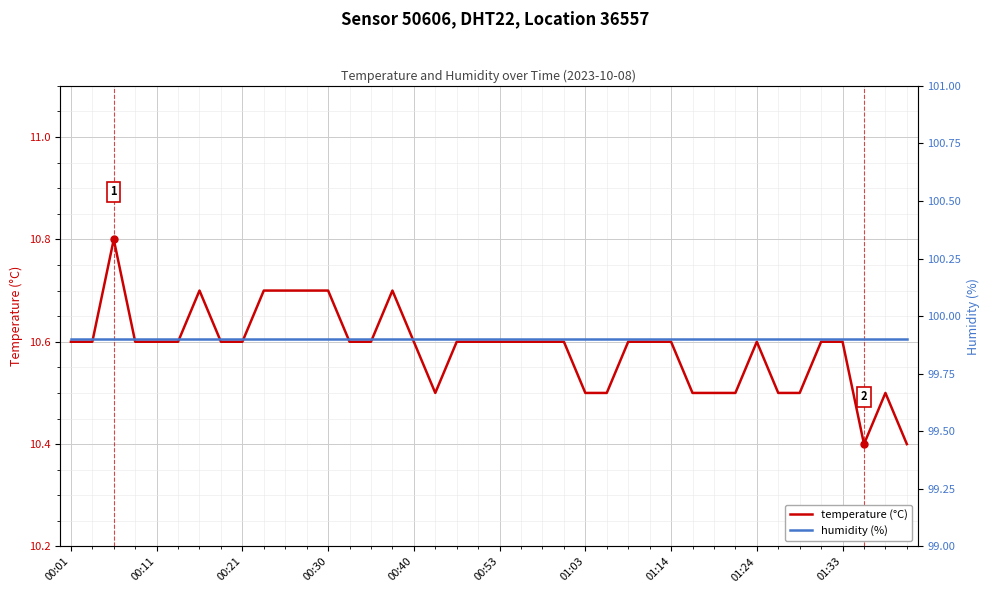

Which category has the highest value in the humidity (%) series?

00:01